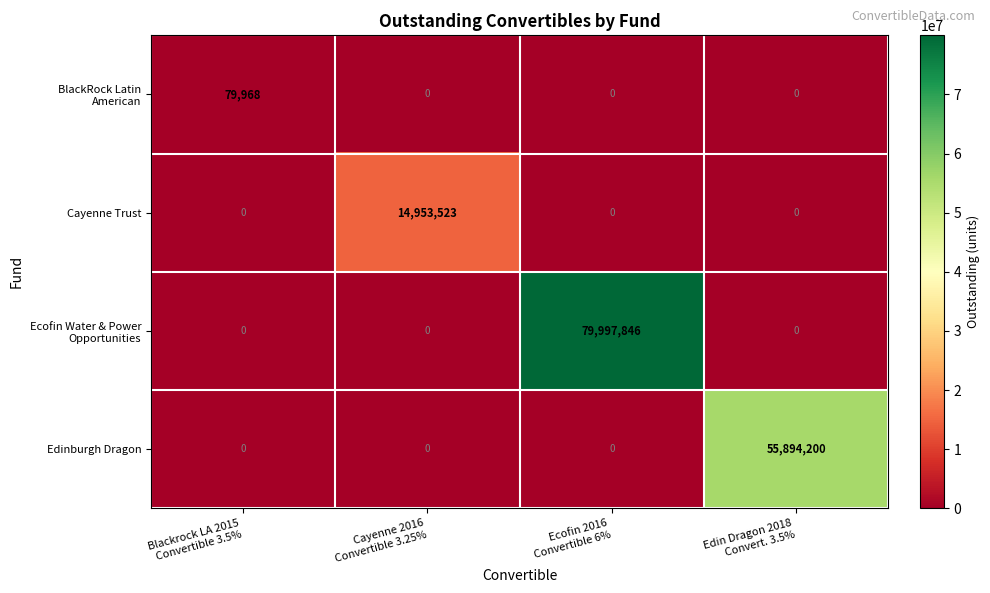

What is the maximum value shown in the chart?

79997846